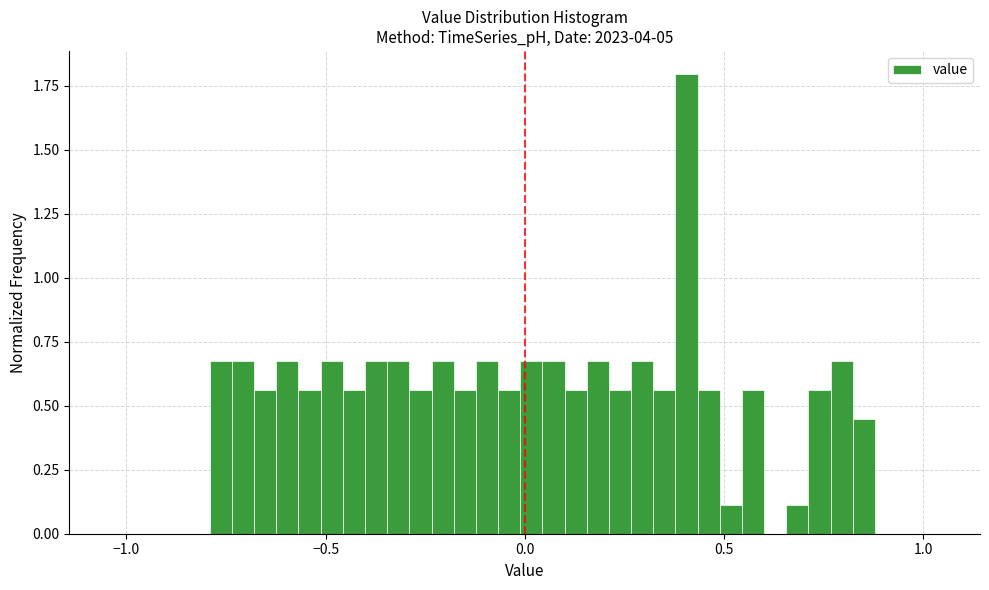

Around what value on the x-axis is the tallest bar? Give the approximate position of its centre, as read against the axis.

0.40